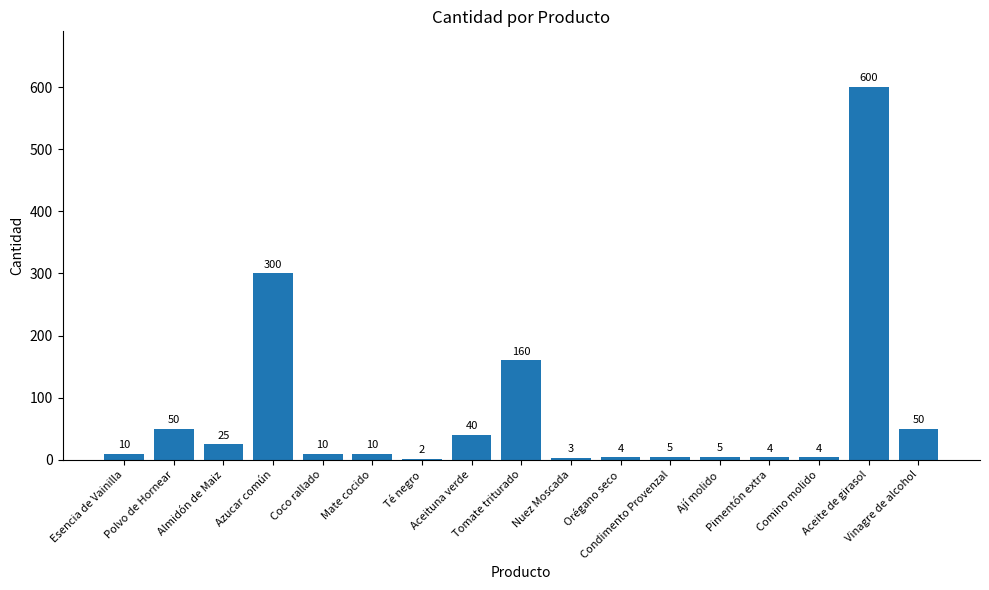

Which has a higher value, Aceite de girasol or Tomate triturado?

Aceite de girasol